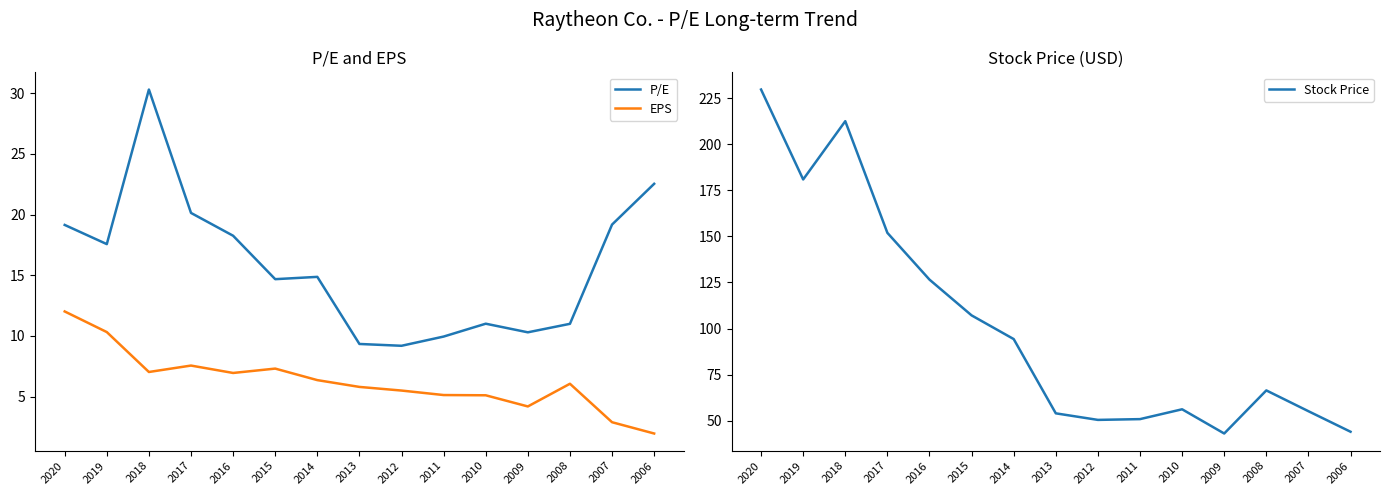

Is it true that Stock Price equals 43.0 at 2009?

True